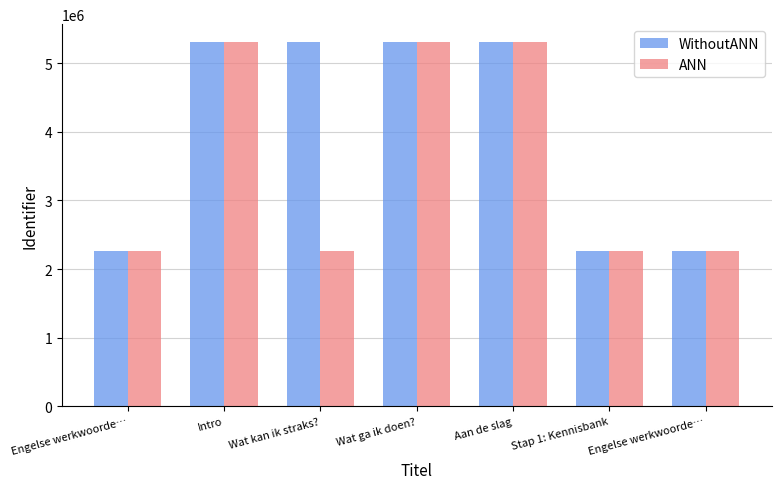

What is the label of the 6th bar from the left?

Stap 1: Kennisbank